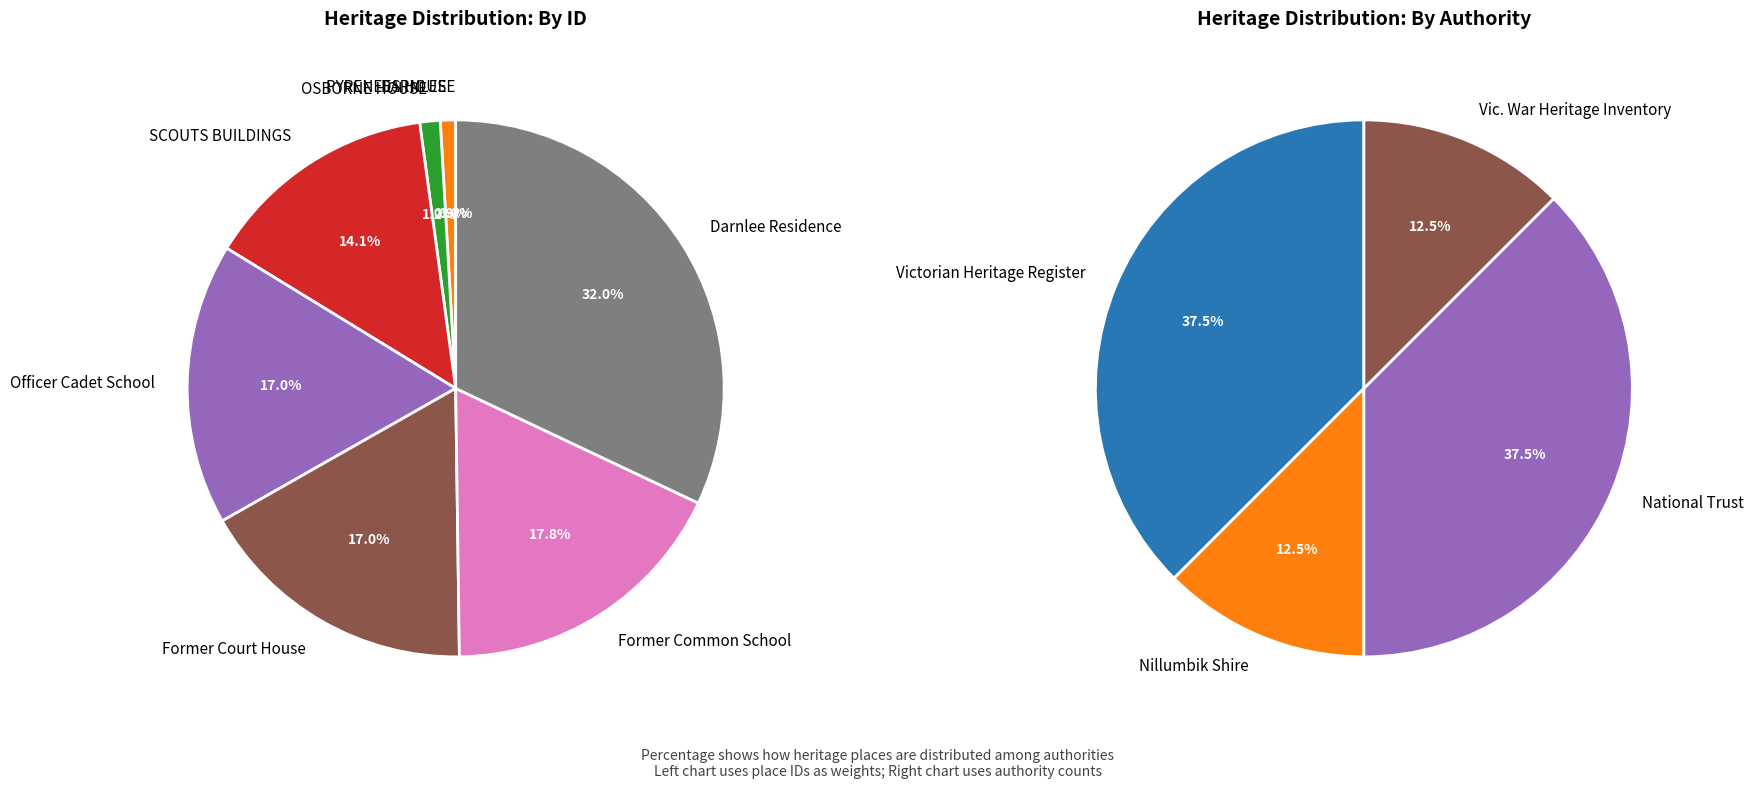

Count the number of slices in the pie.

8